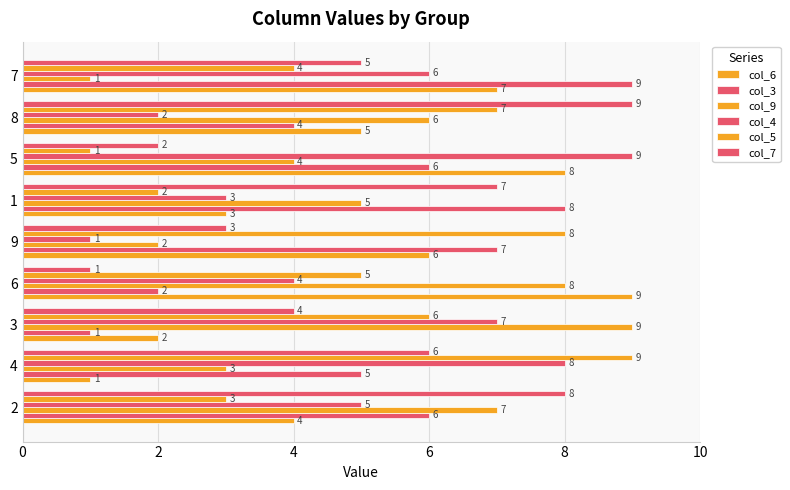

Reading left to right, list all the values displayed in this chart.

col_6: 4	1	2	9	6	3	8	5	7
col_3: 6	5	1	2	7	8	6	4	9
col_9: 7	3	9	8	2	5	4	6	1
col_4: 5	8	7	4	1	3	9	2	6
col_5: 3	9	6	5	8	2	1	7	4
col_7: 8	6	4	1	3	7	2	9	5